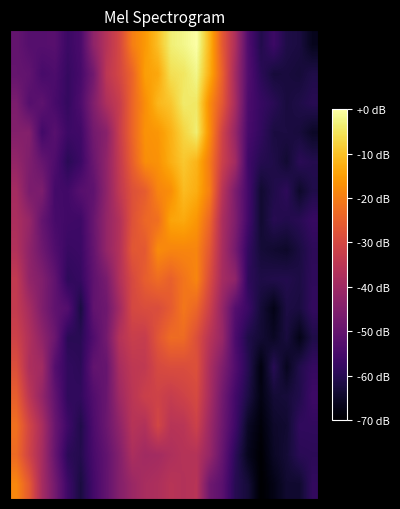

At which category is the sum across all series the highest?

14